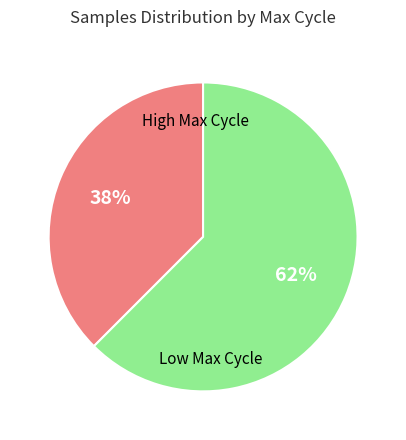

To the nearest percent, what is the average slice percentage?

50%